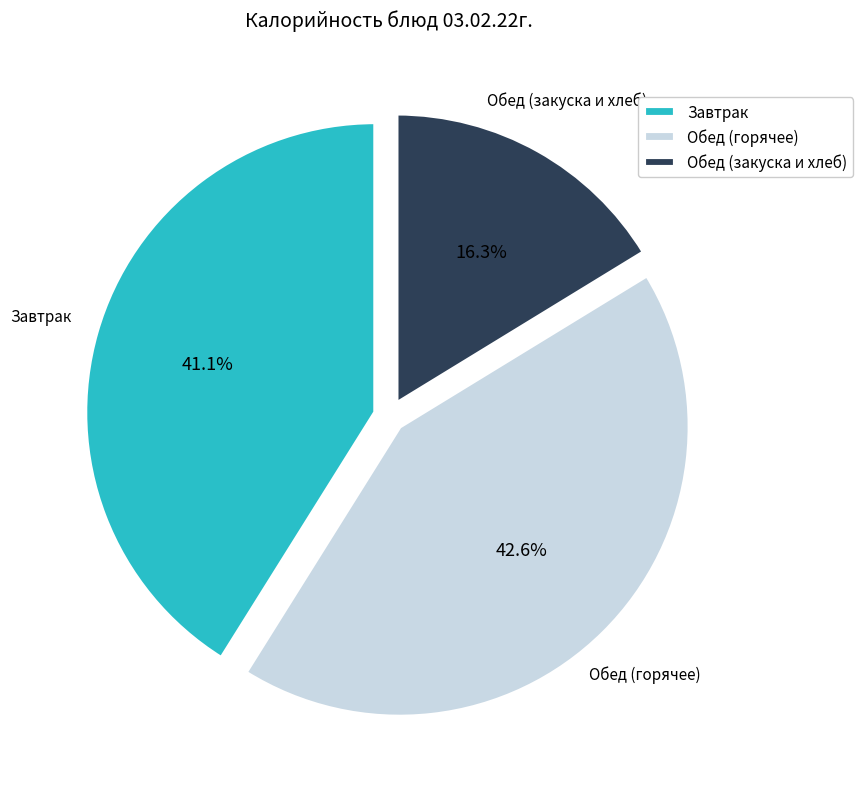

To the nearest percent, what is the average slice percentage?

33%